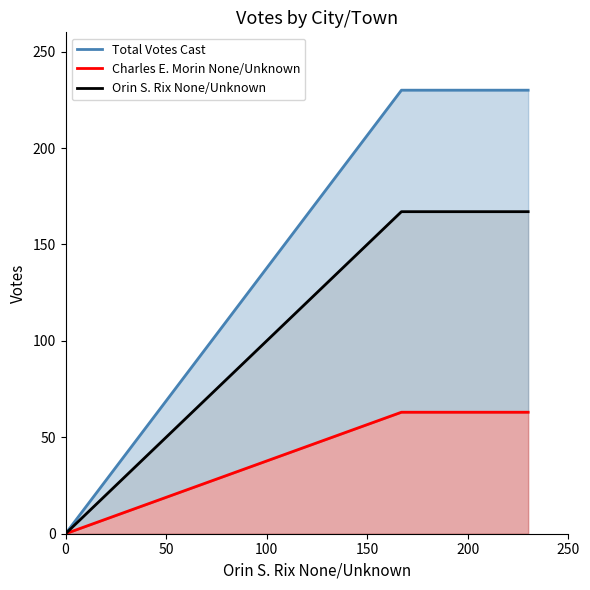

The value of Total Votes Cast at 50 is 113. True or false?

False